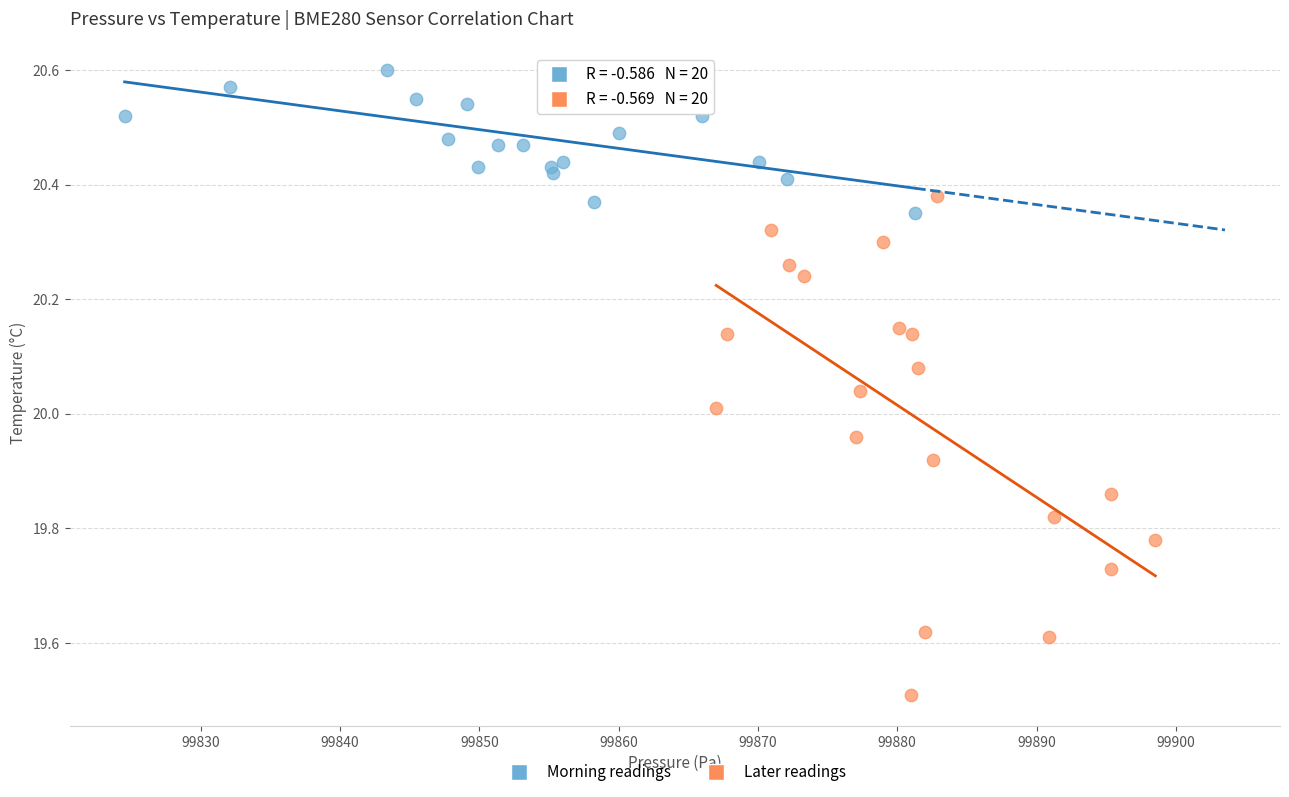

Which series contains the lowest Y value?

Later readings